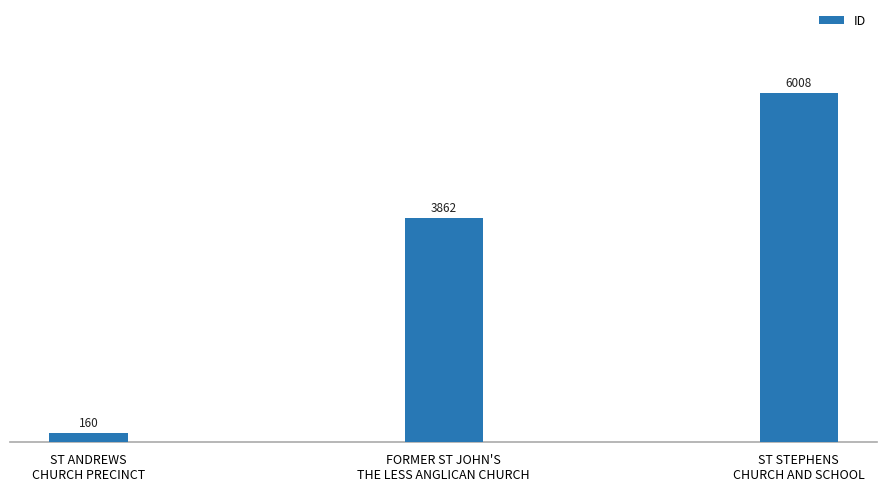

What is the average value?

3343